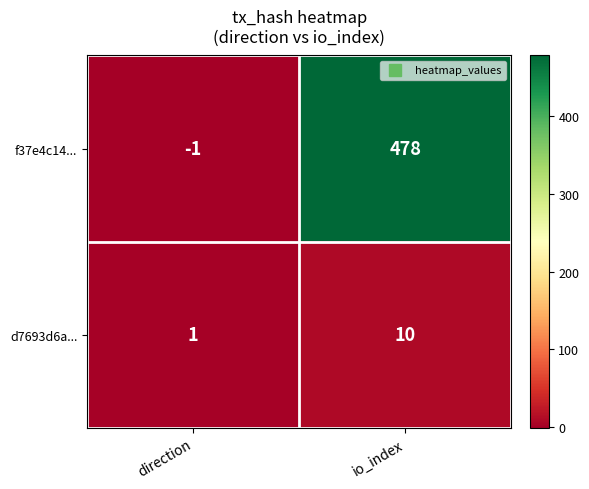

The f37e4c14... series shows 478 at io_index. True or false?

True